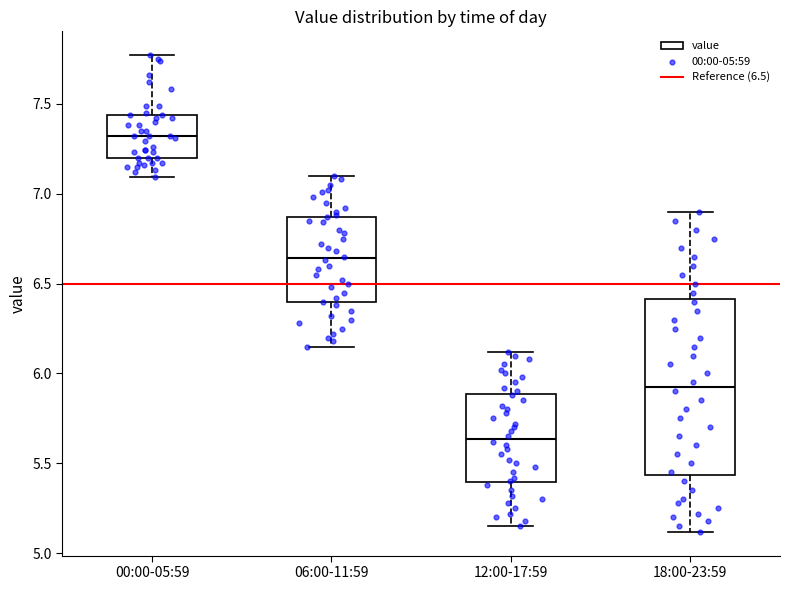

Where does the median line of the box for 12:00-17:59 sit on the y-axis? The values are not printed on the chart, so give them approximately, as read against the axis.

5.65